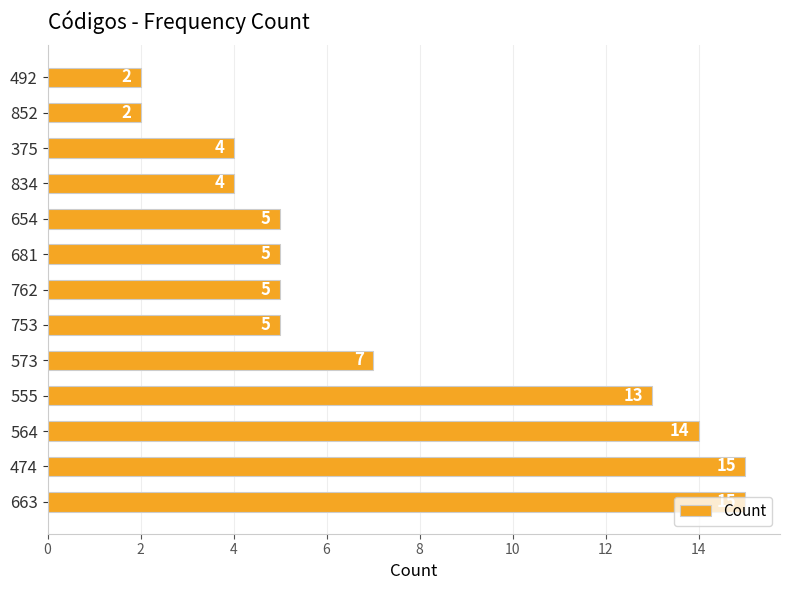

What is the change in value from 474 to 753?

-10